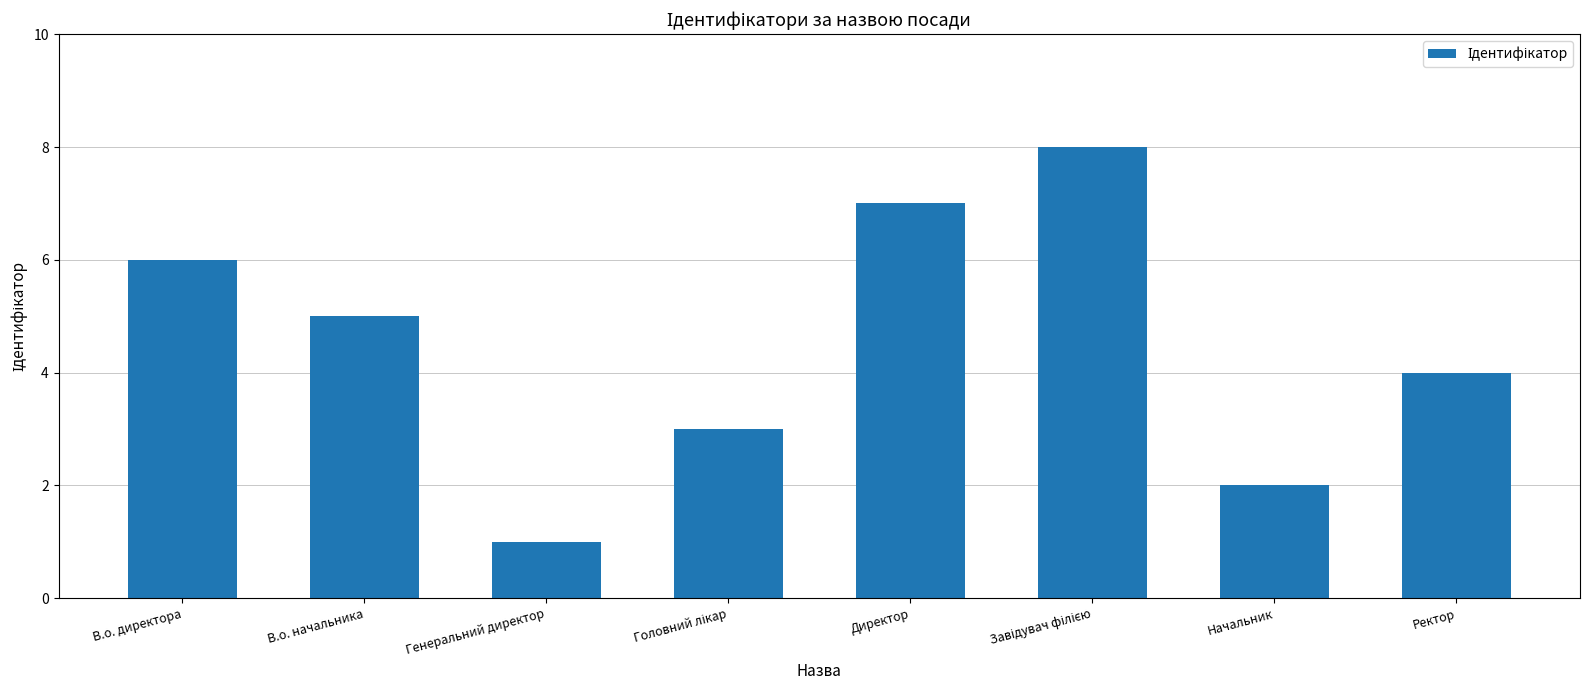

What is the difference between the maximum and minimum values?

7